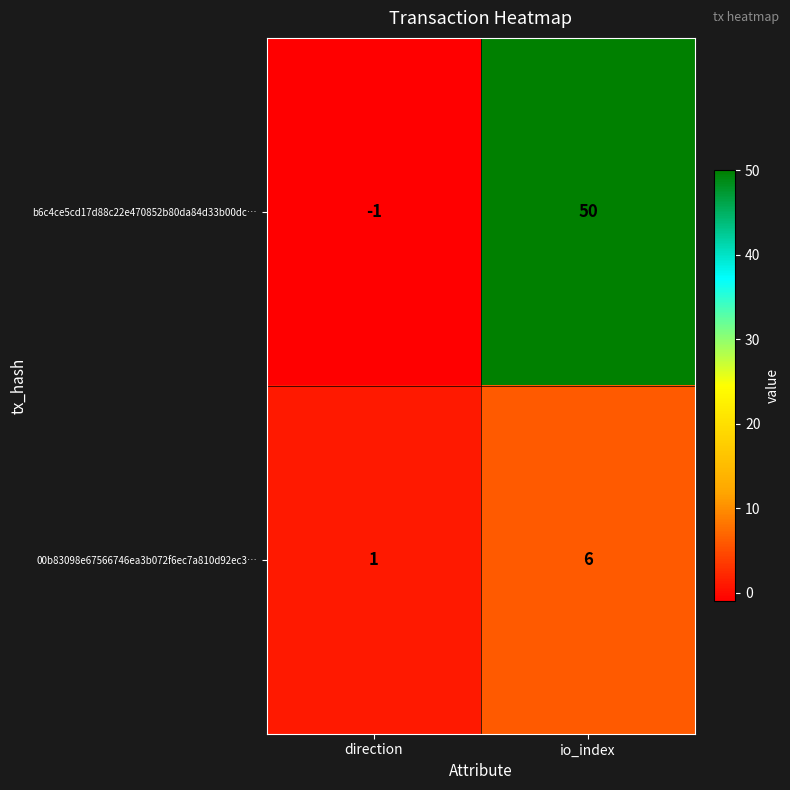

How many distinct data groups are displayed?

2